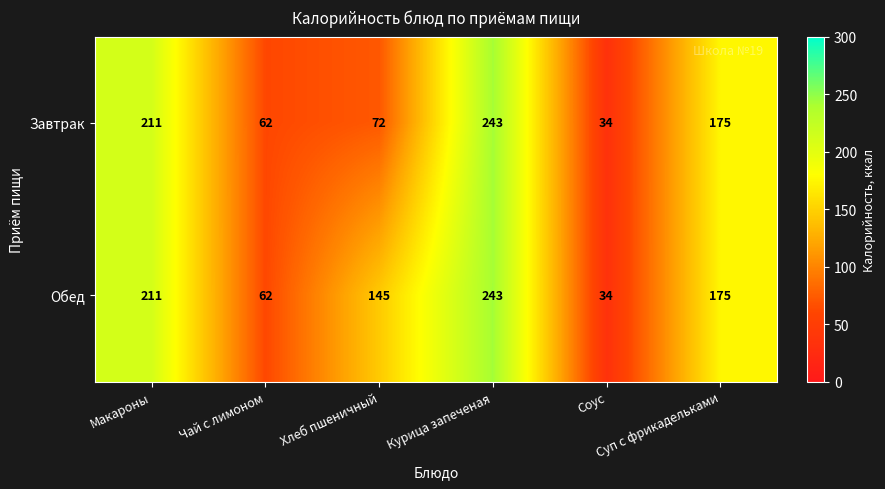

Count the number of categories in the chart.

6